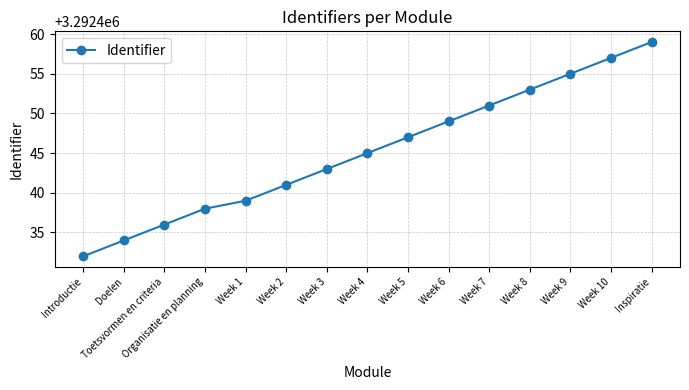

True or false: there are more than 0 points higher than both neighbors.

False